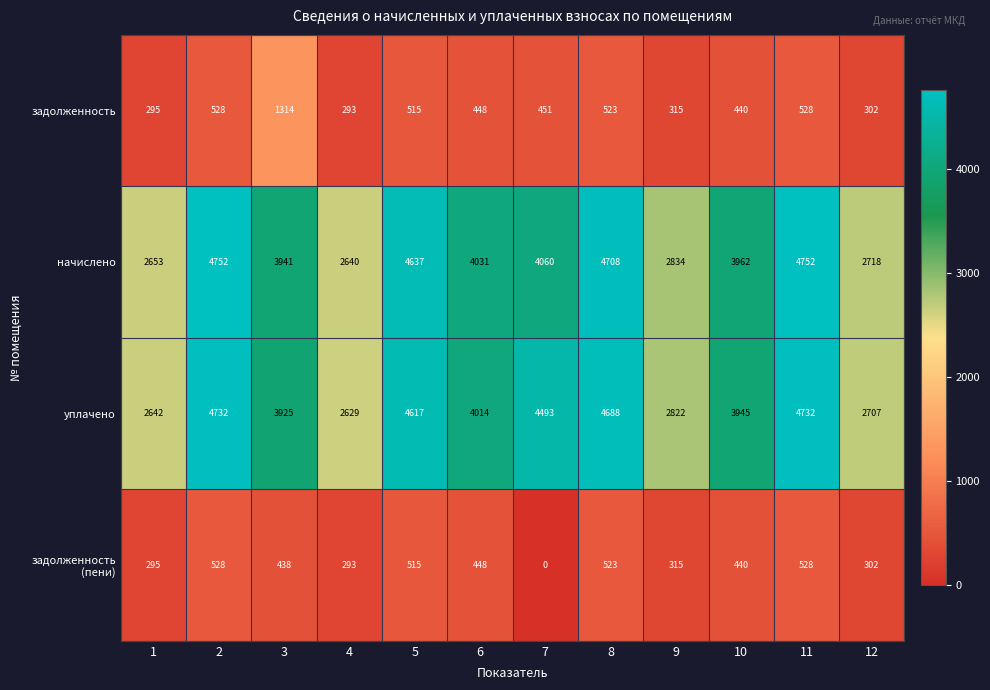

What is the average value of the начислено series?

3807